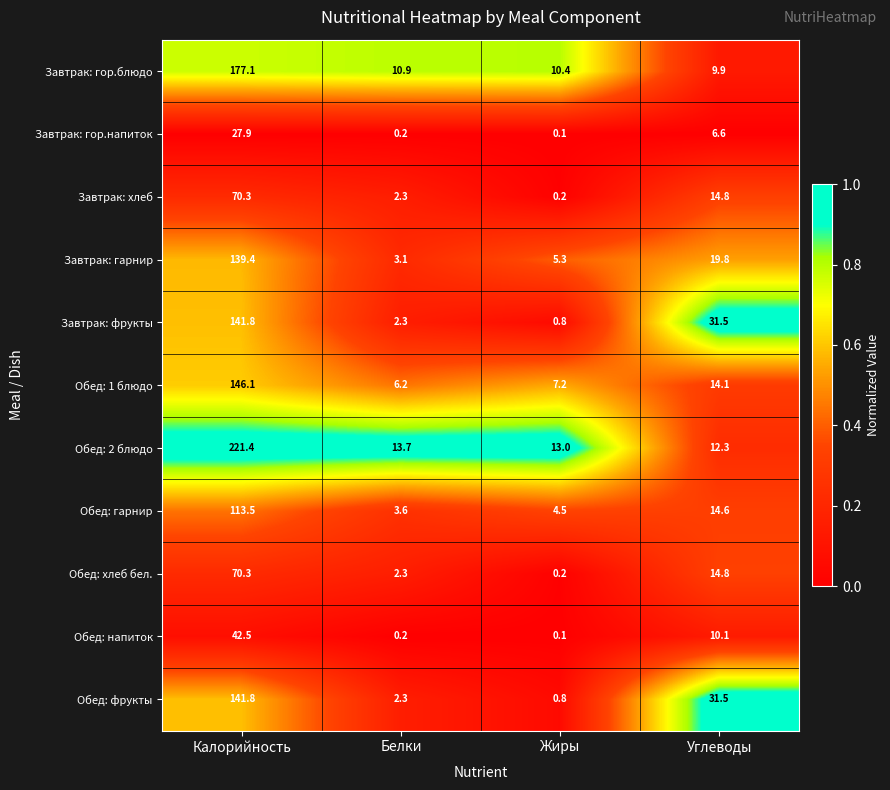

At which category does the chart reach its minimum across all series?

Жиры